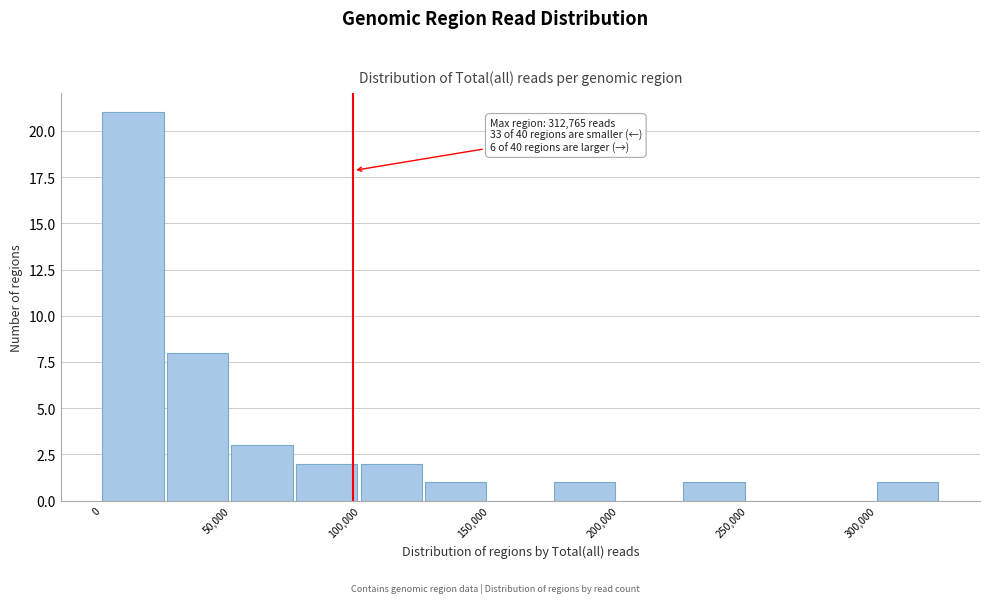

Which range on the x-axis has the tallest bar?

0 to 25000